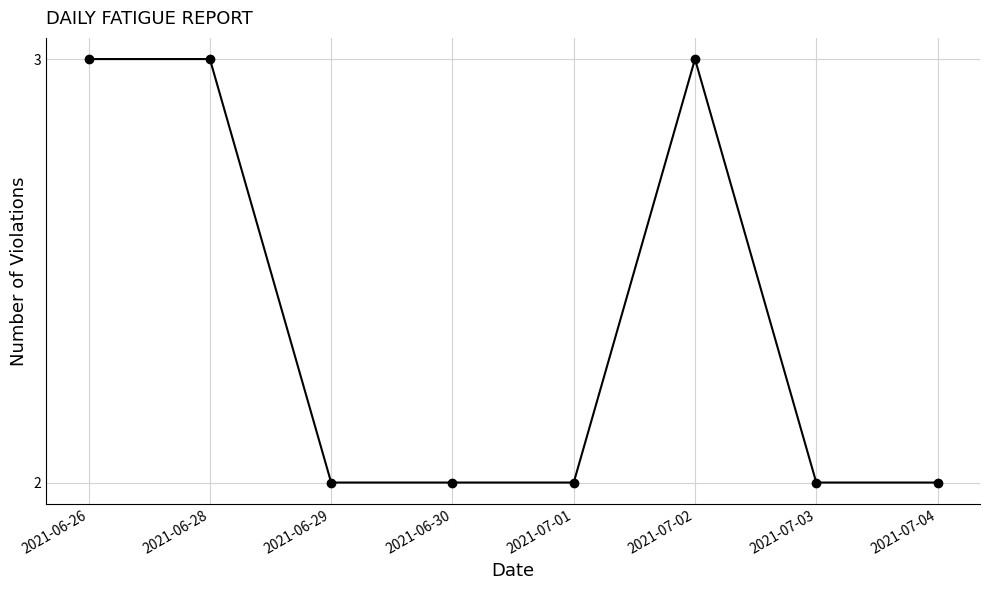

What is the label of the 6th point from the right?

2021-06-29